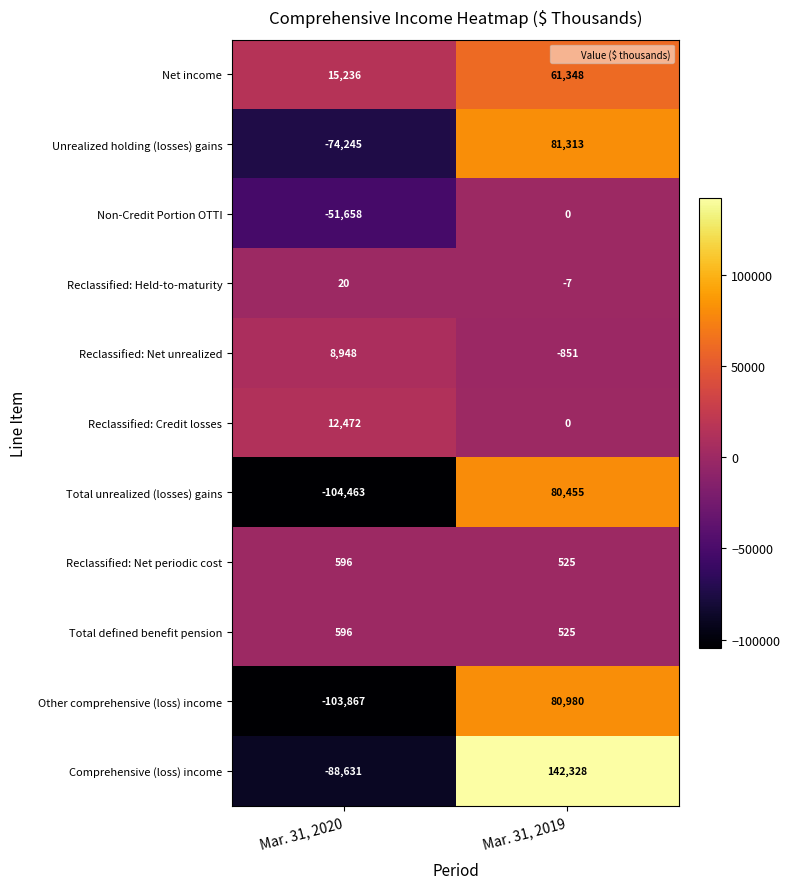

Rank the categories by Non-Credit Portion OTTI value from lowest to highest.

Mar. 31, 2020, Mar. 31, 2019